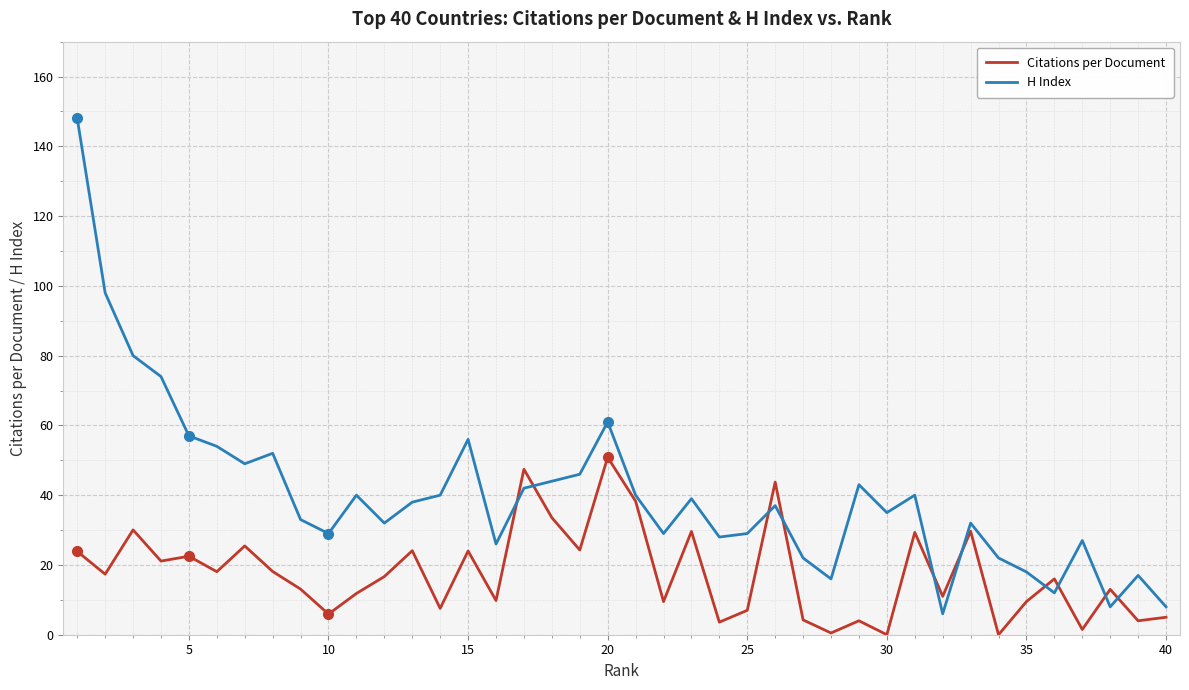

What is the maximum value shown in the chart?

148.0